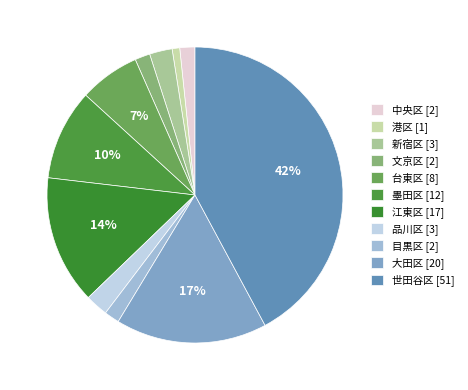

Does any single category account for the majority?

No